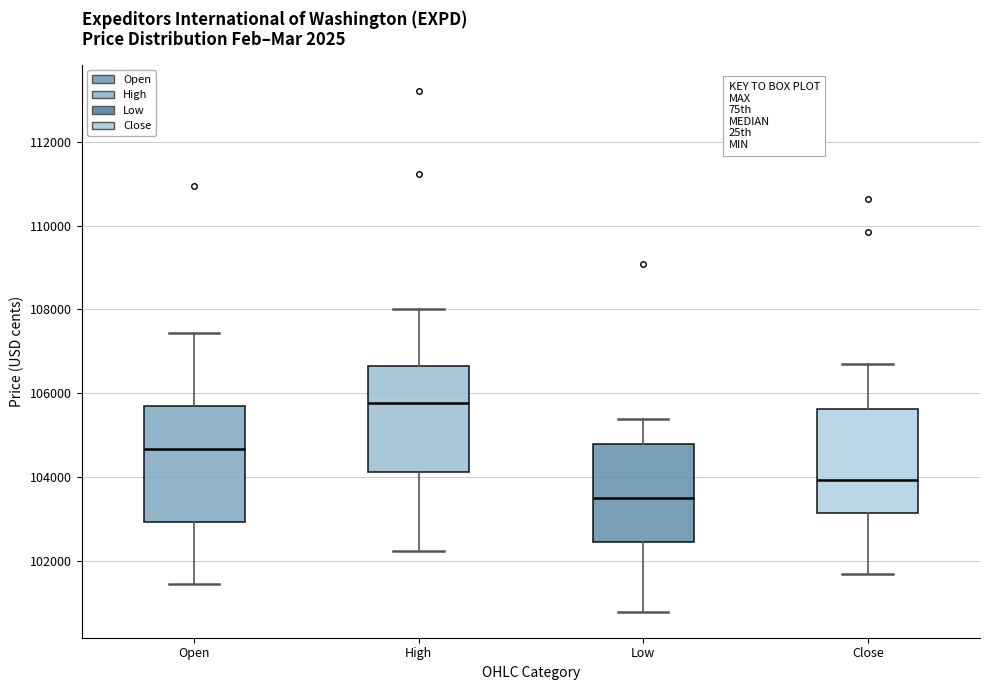

Where does the lower whisker of the box for Close end on the y-axis? The values are not printed on the chart, so give them approximately, as read against the axis.

101600